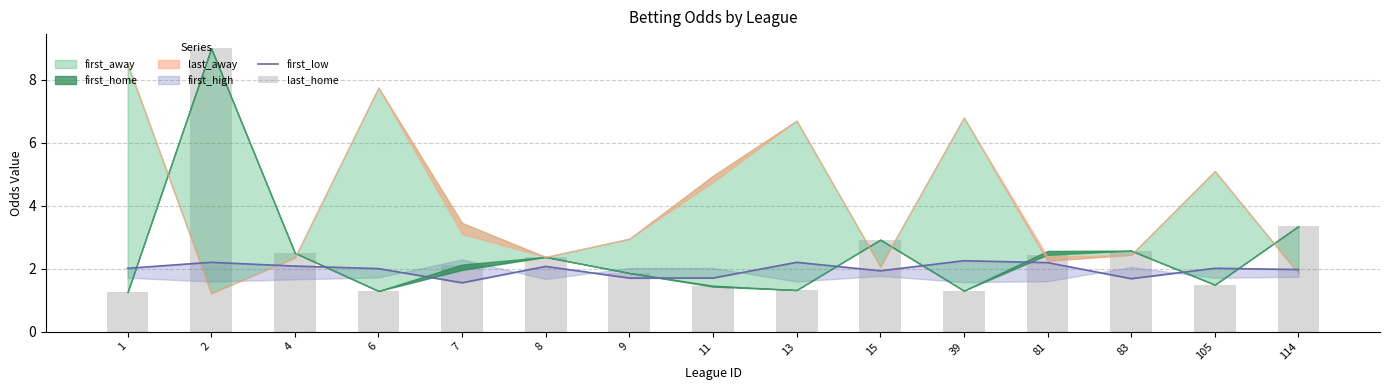

Does the chart contain stacked bars?

No